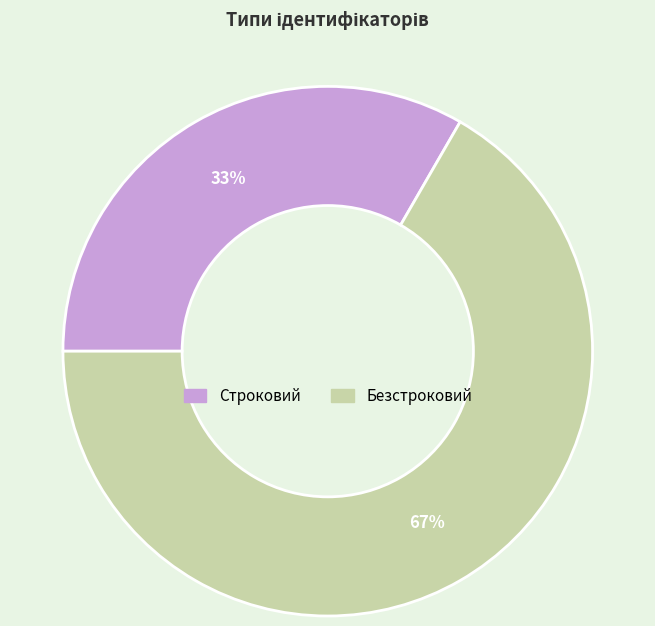

To the nearest percent, what percentage of the pie is Строковий?

33%